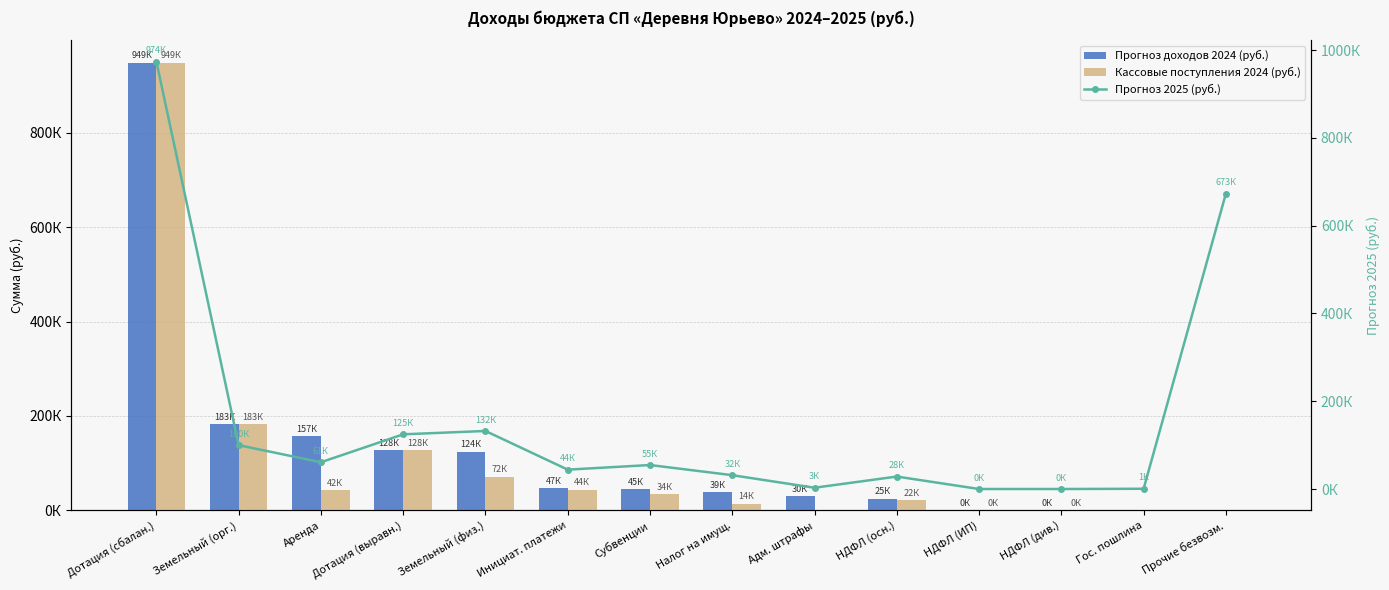

What is the label of the 7th bar from the left?

Субвенции